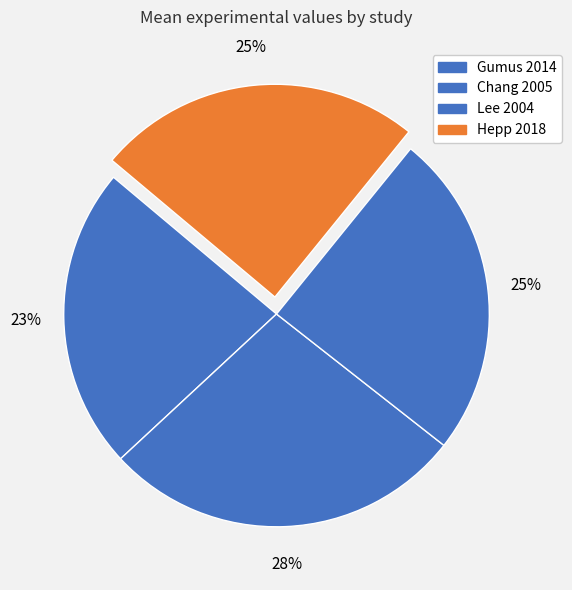

To the nearest percent, what percentage of the pie is Gumus 2014?

23%